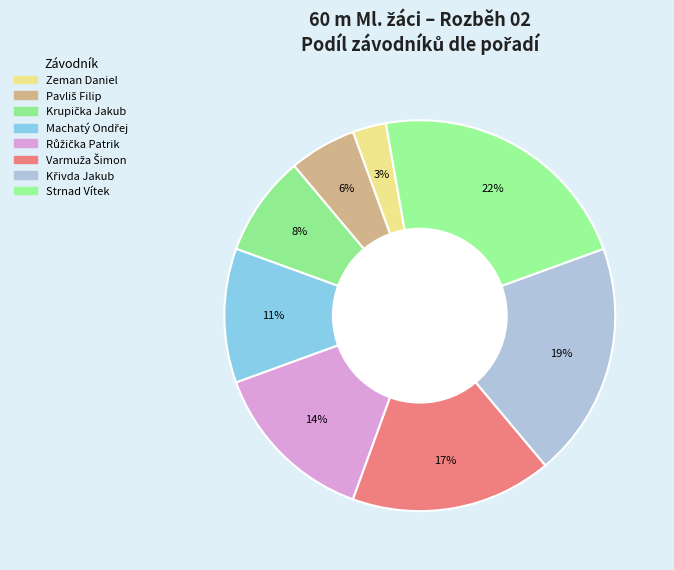

Combined, what portion of the pie is Varmuža Šimon and Strnad Vítek?

38.9%